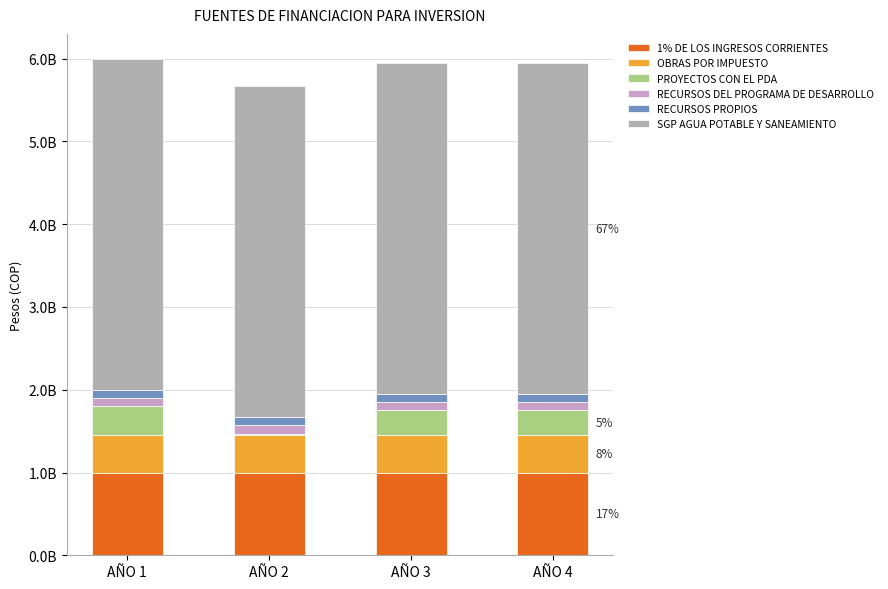

What value does the SGP AGUA POTABLE Y SANEAMIENTO series have at AÑO 4?

4000000000